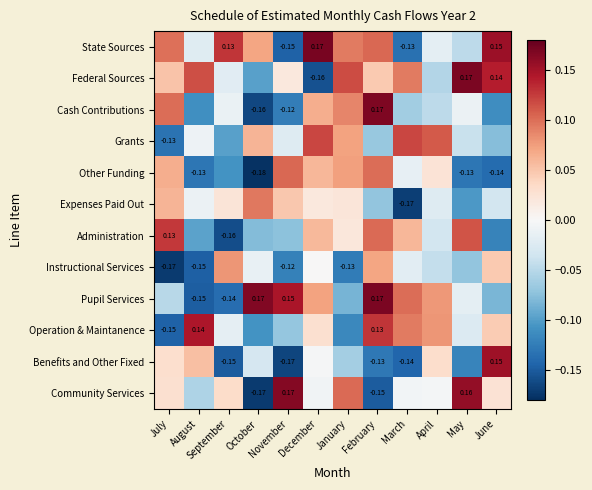

How many distinct data groups are displayed?

12